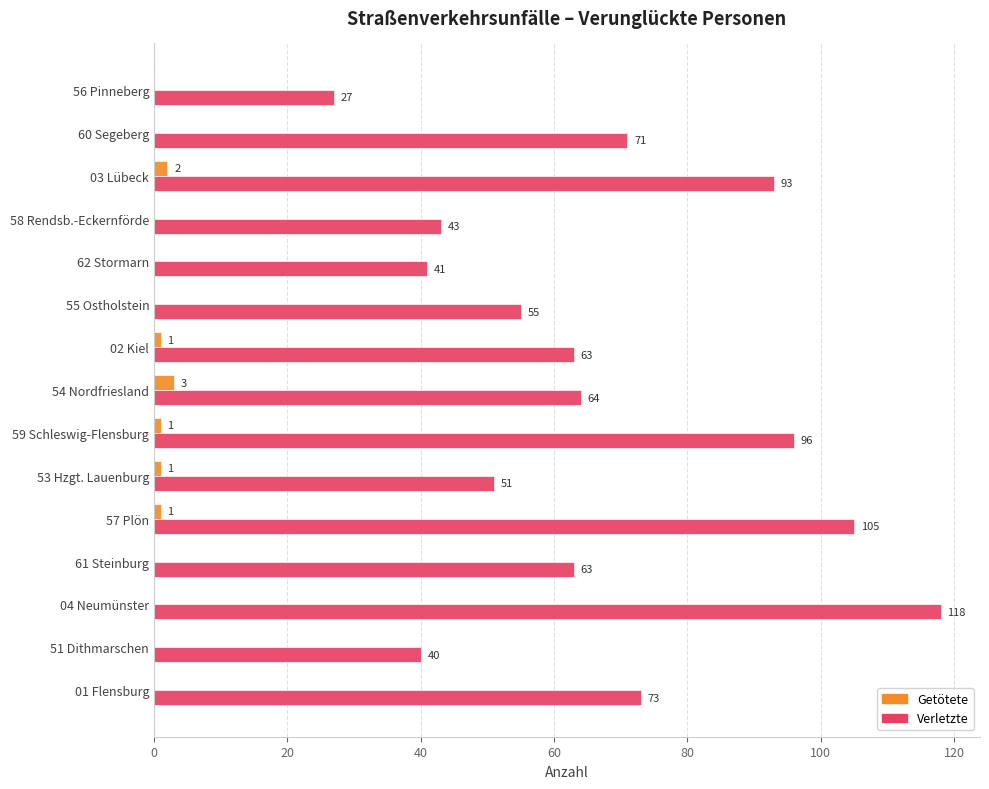

Count the number of data series in this chart.

2